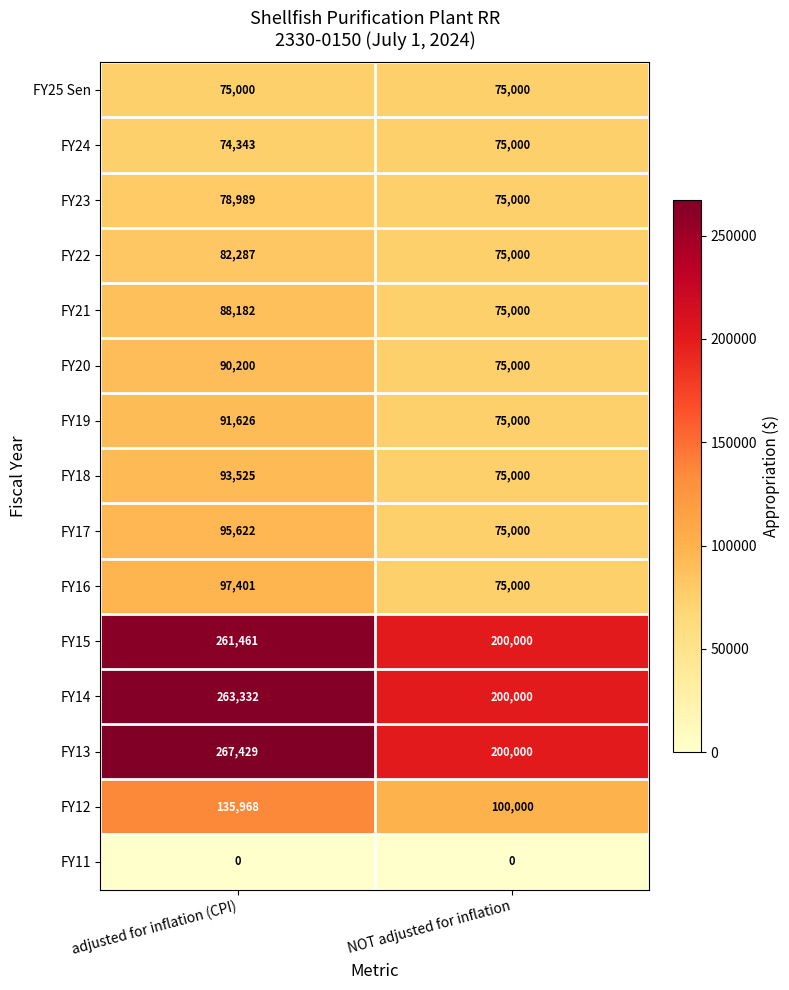

Is the value of FY20 at adjusted for inflation (CPI) greater than the value of FY24 at adjusted for inflation (CPI)?

Yes